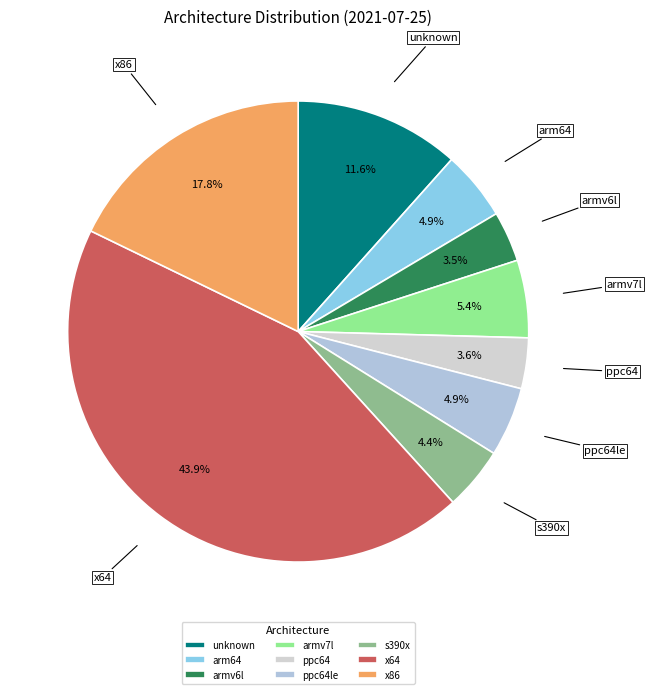

Which category has the biggest portion of the pie?

x64